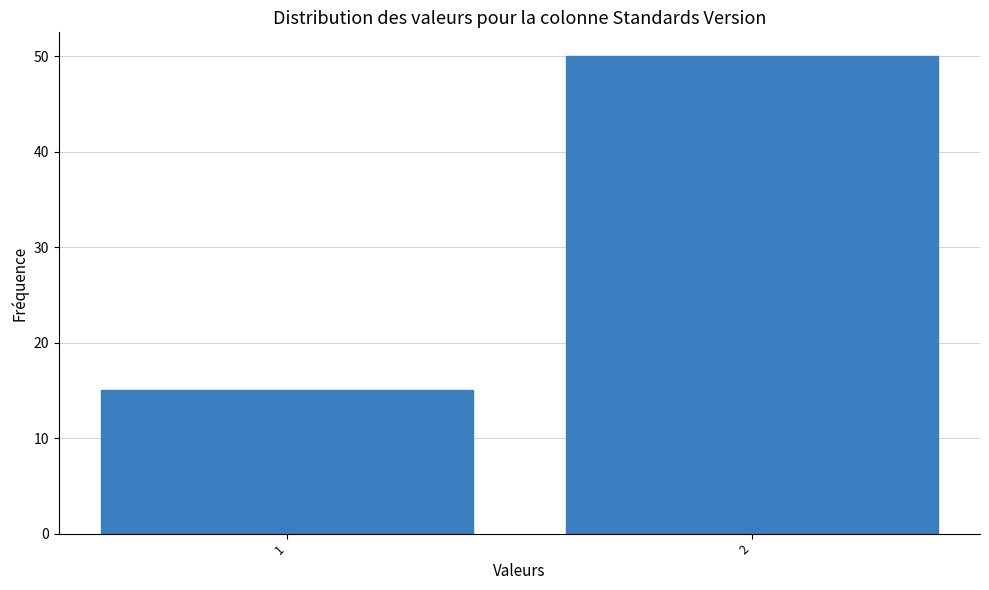

Reading left to right, what are all the values shown in this chart?

15	50